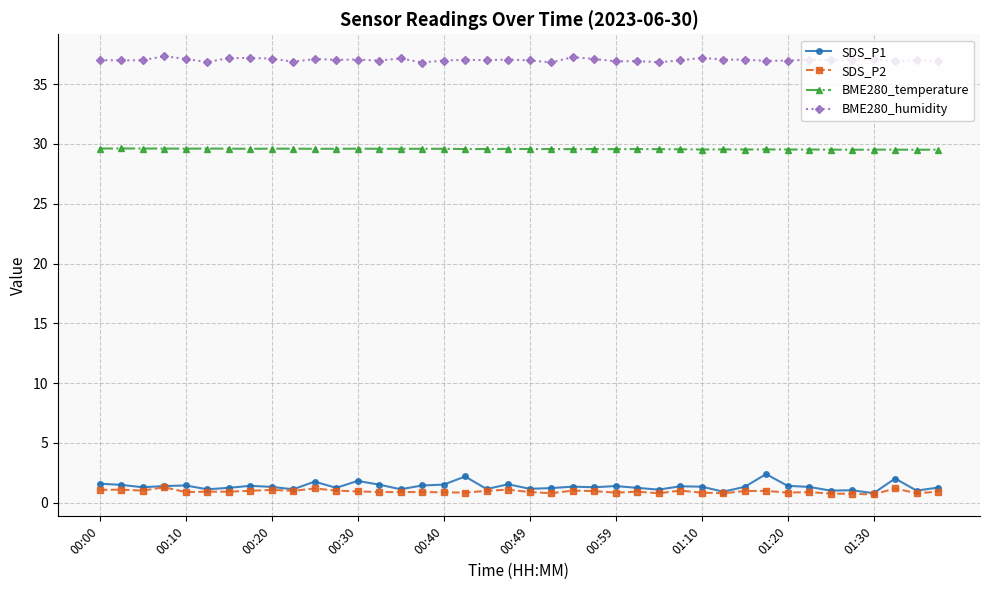

Count the number of data series in this chart.

4